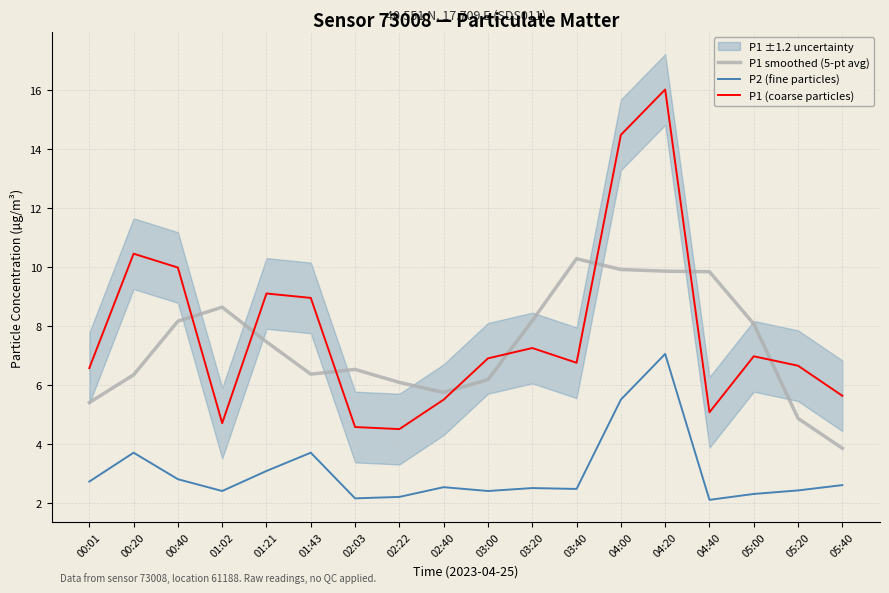

Reading left to right, list all the values displayed in this chart.

P1 smoothed (5-pt avg): 5.4	6.3	8.2	8.6	7.5	6.4	6.5	6.1	5.7	6.2	8.2	10.3	9.9	9.9	9.8	8.1	4.9	3.9
P2 (fine particles): 2.7	3.7	2.8	2.4	3.1	3.7	2.1	2.2	2.5	2.4	2.5	2.5	5.5	7.0	2.1	2.3	2.4	2.6
P1 (coarse particles): 6.6	10.4	10.0	4.7	9.1	8.9	4.6	4.5	5.5	6.9	7.2	6.8	14.5	16.0	5.1	7.0	6.7	5.6